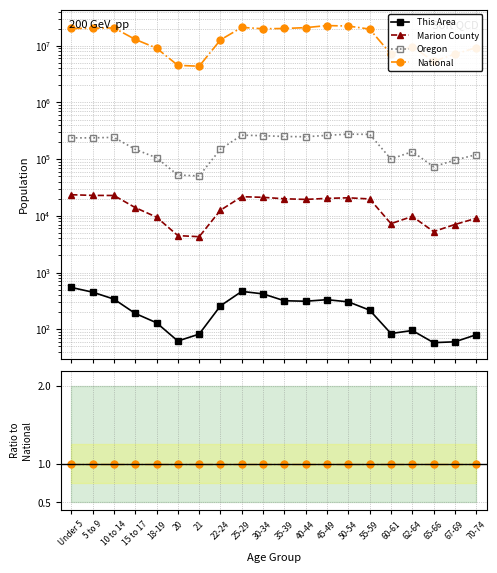

What are all the series names shown in the legend?

This Area, Marion County, Oregon, National